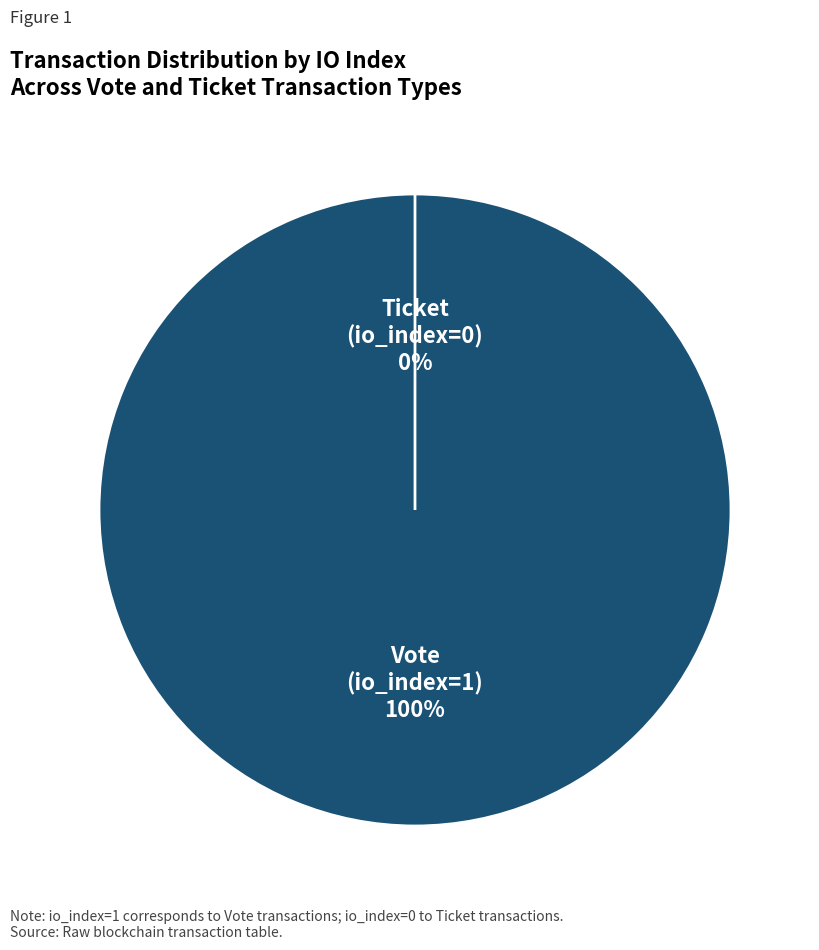

How much of the chart is everything except Ticket (io_index=0)?

100.0%